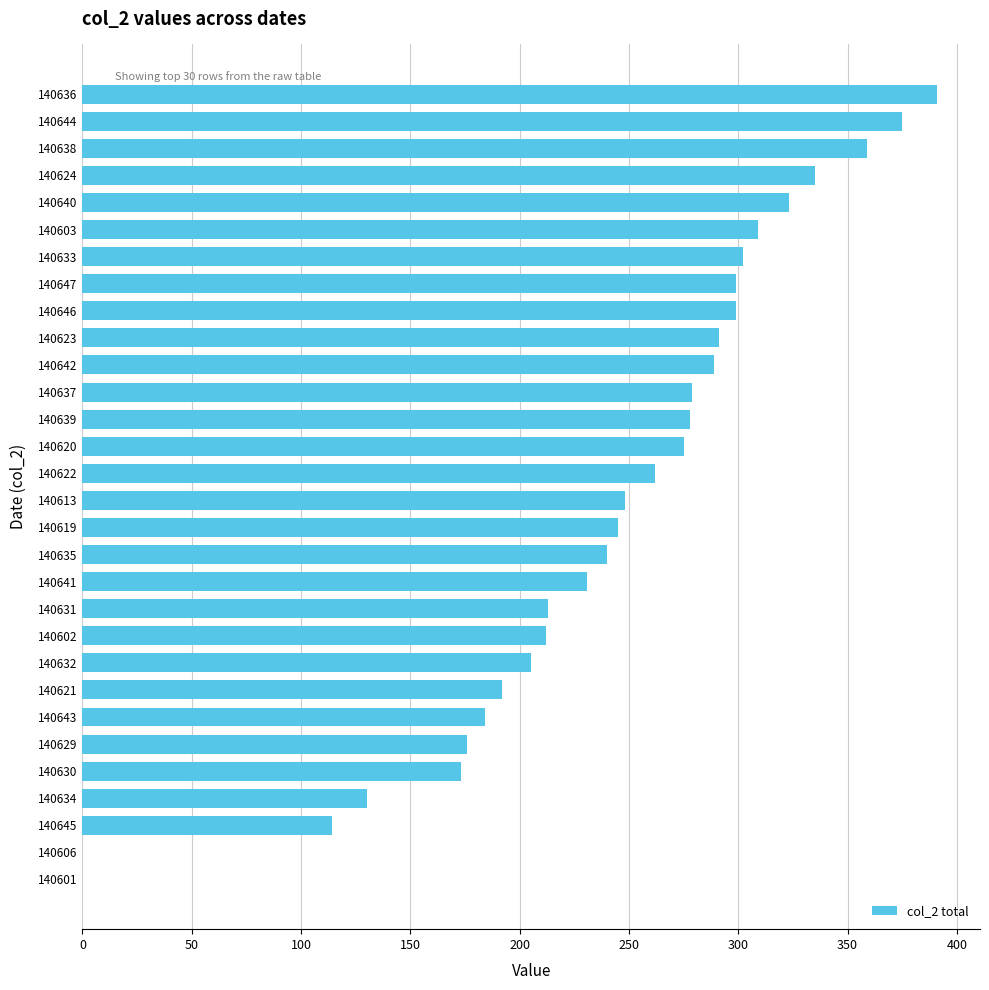

The value at 140634 is 223. True or false?

False